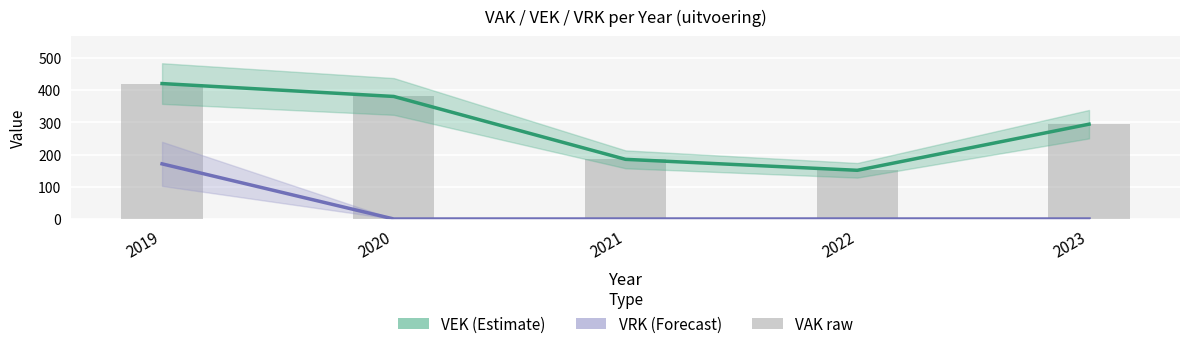

Reading left to right, list all the values displayed in this chart.

VEK (Estimate): 420	380	185	151	294
VRK (Forecast): 171	0	0	0	0
VAK raw: 420	380	185	151	294